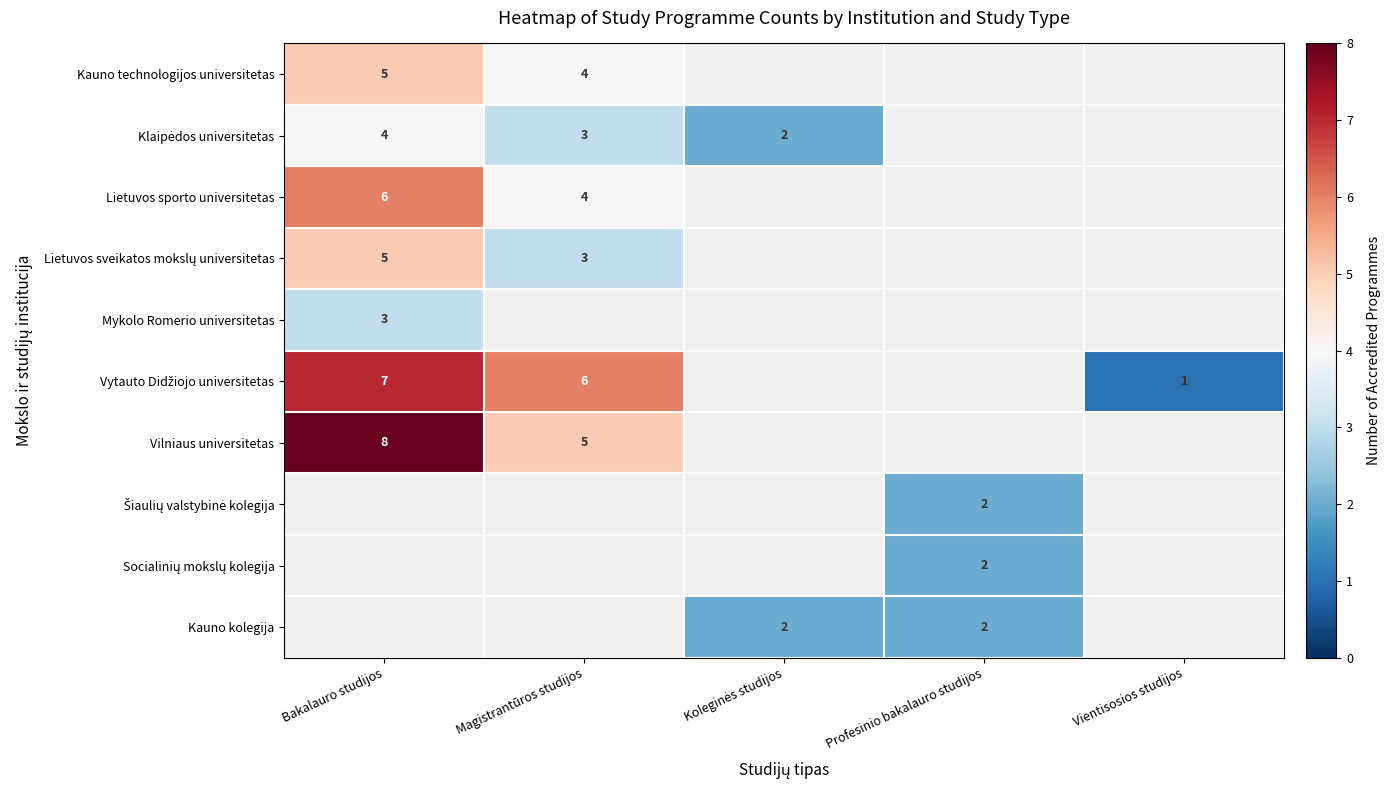

True or false: Lietuvos sporto universitetas has a value of 2 at Bakalauro studijos.

False